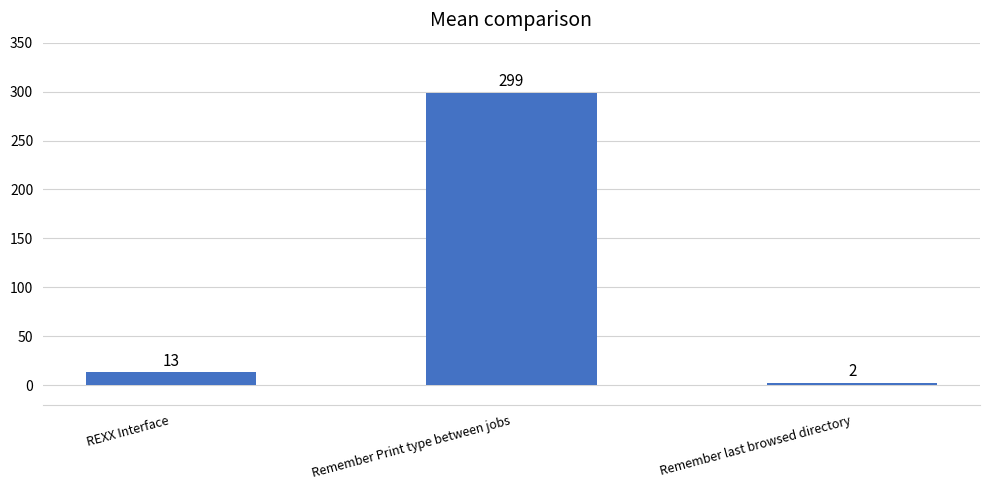

Does the chart contain any negative values?

No